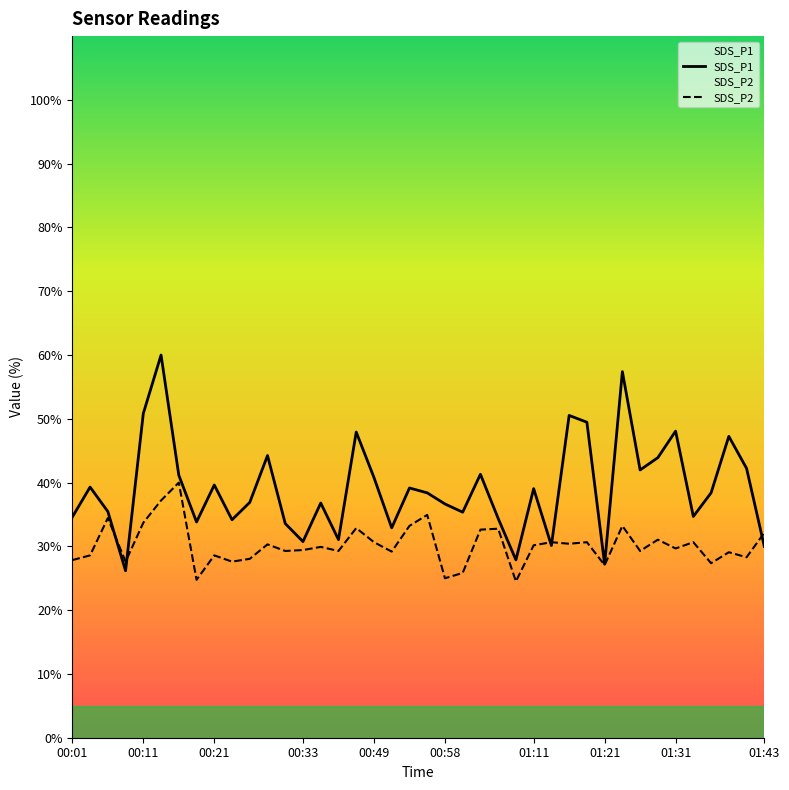

What is the spread (max minus min) of values at 28?

20.1